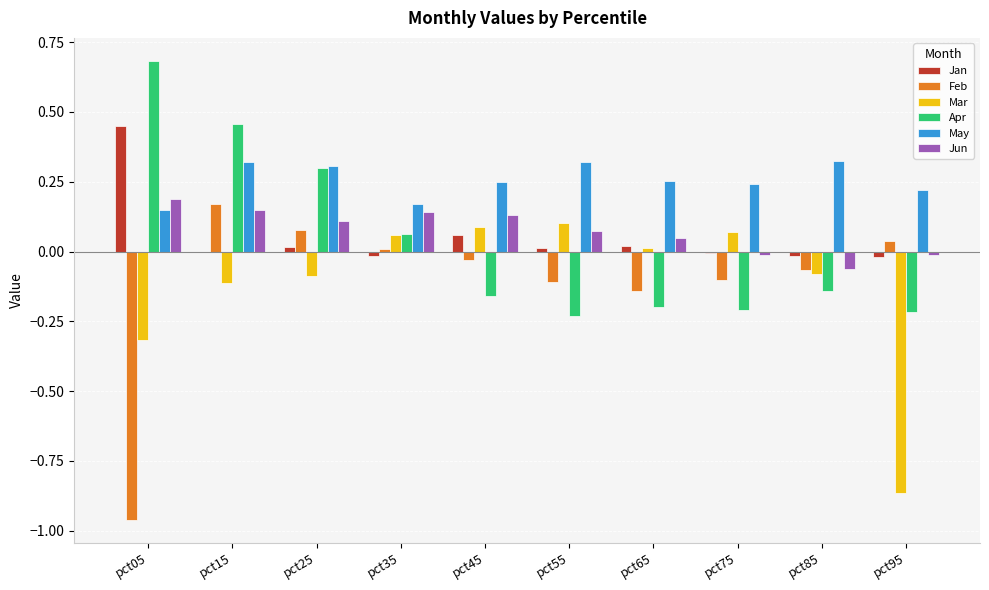

What is the maximum value for Apr?

0.7